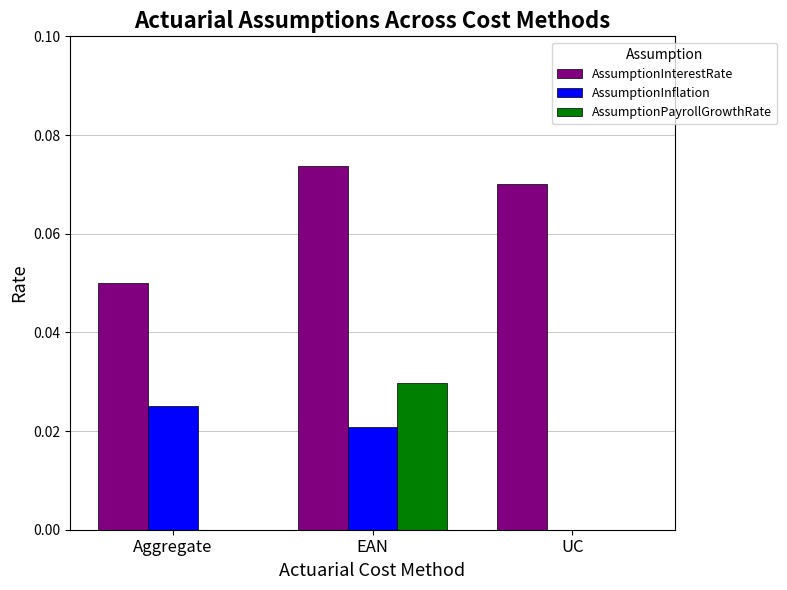

At which category does the chart reach its peak across all series?

EAN